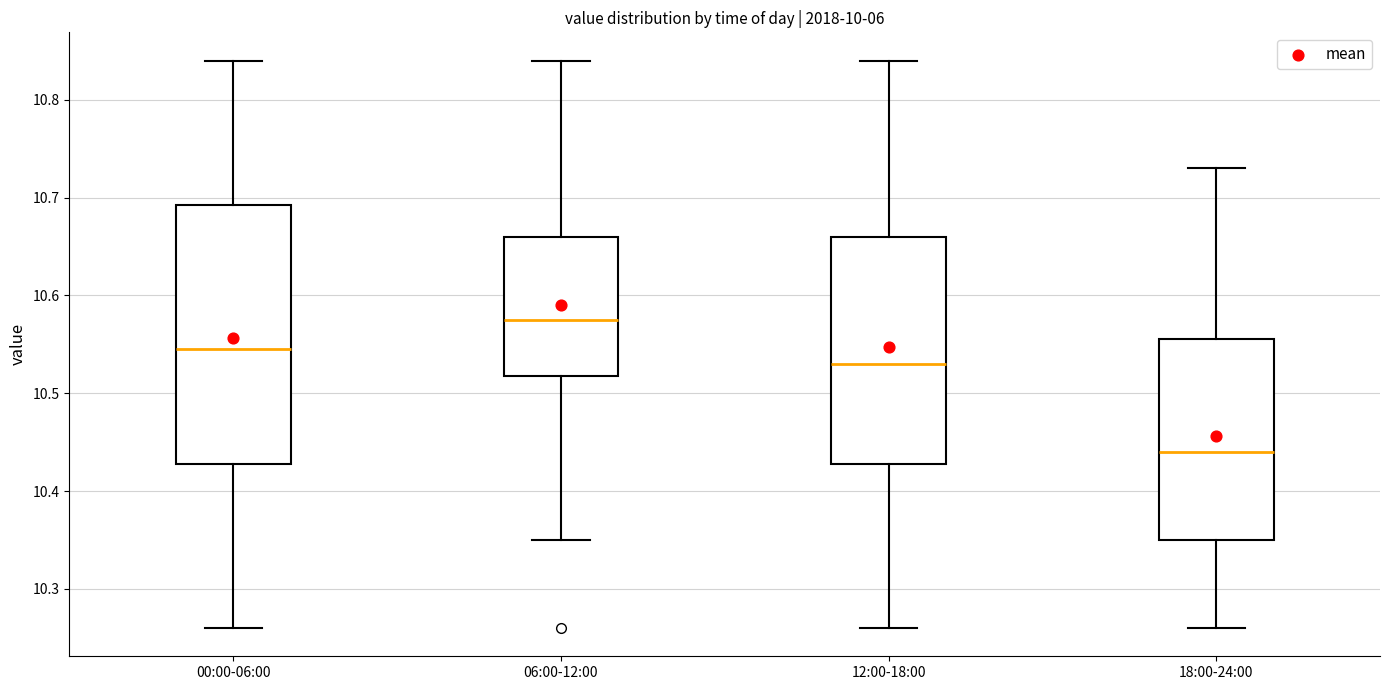

Reading left to right, transcribe this box plot: for each box, give where its median line is, the range the box spans, and where its two whiskers end, as read against the y-axis. The values are not printed on the chart, so give them approximately, as read against the axis.

00:00-06:00: median 10.55, box 10.43 to 10.69, whiskers 10.26 to 10.84
06:00-12:00: median 10.58, box 10.52 to 10.66, whiskers 10.35 to 10.84
12:00-18:00: median 10.53, box 10.43 to 10.66, whiskers 10.26 to 10.84
18:00-24:00: median 10.44, box 10.35 to 10.56, whiskers 10.26 to 10.73